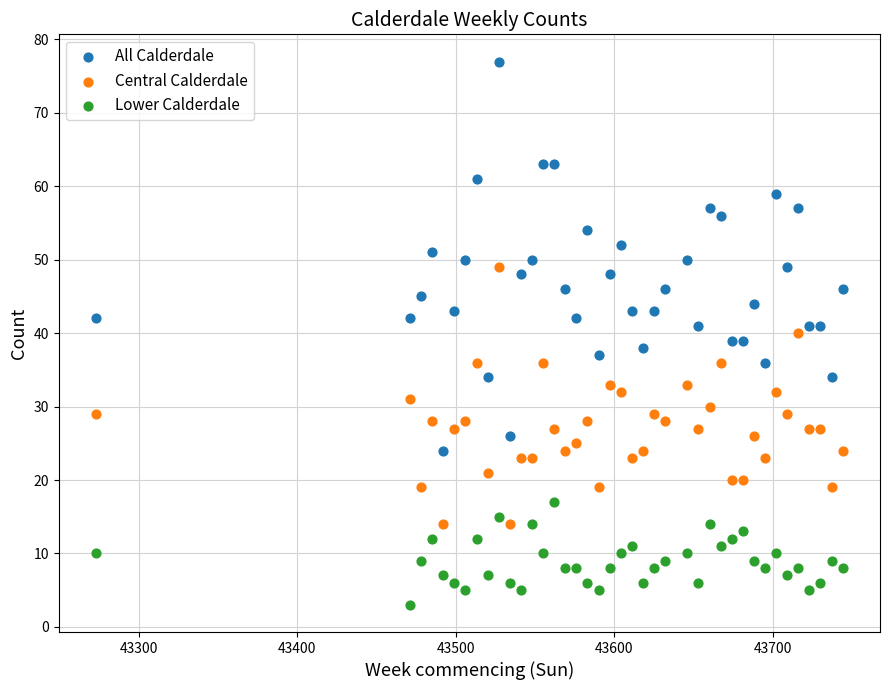

What are all the series names shown in the legend?

All Calderdale, Central Calderdale, Lower Calderdale